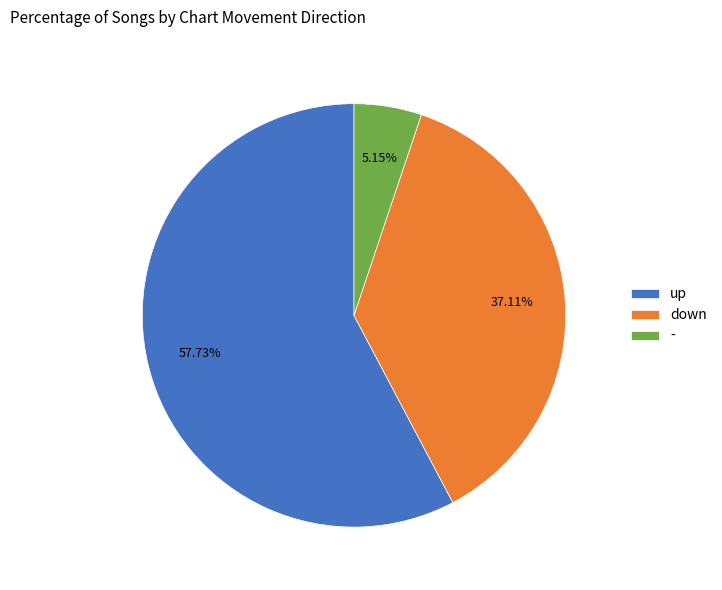

Which slice is the largest?

up